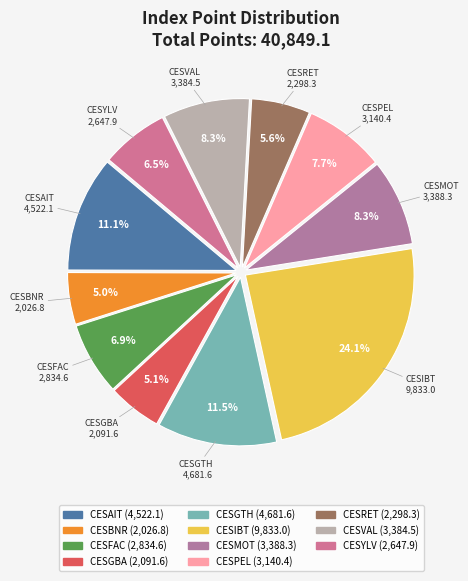

To the nearest percent, what percentage of the pie is CESBNR?

5%